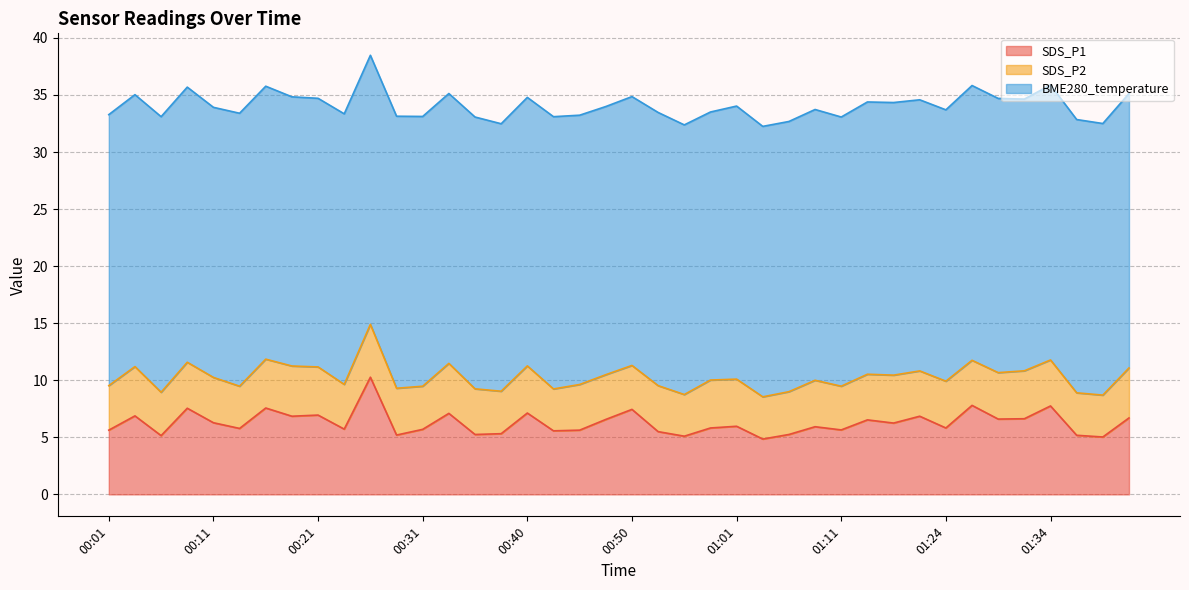

What is the difference between the highest and lowest values at 00:33?

19.3